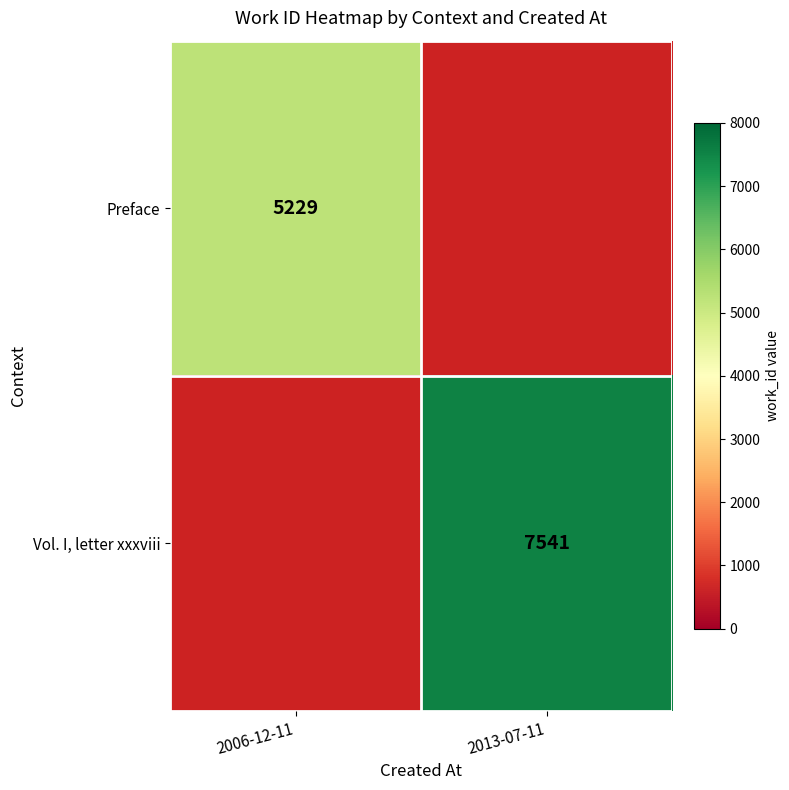

True or false: Vol. I, letter xxxviii has a value of 7541 at 2013-07-11.

True